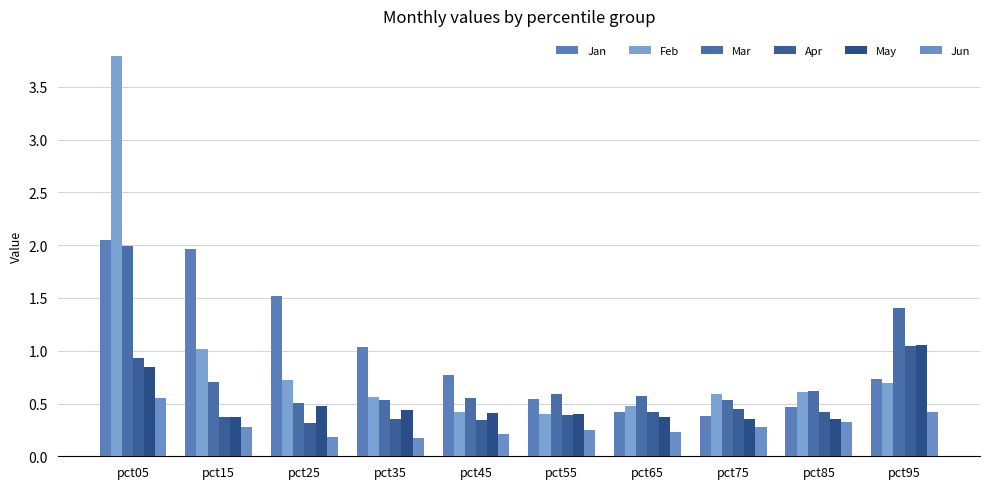

What is the lowest value of the Jun series?

0.2